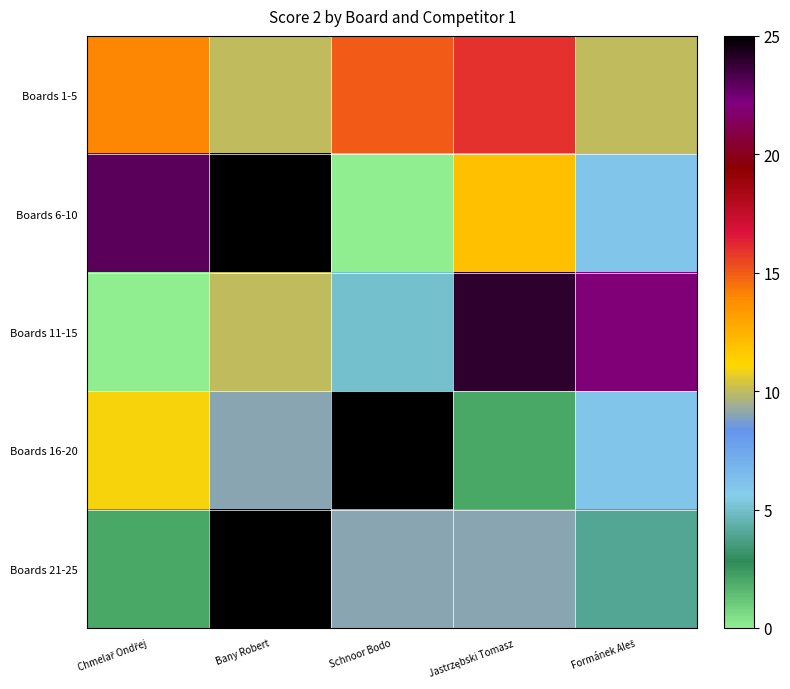

What is the greatest value displayed?

25